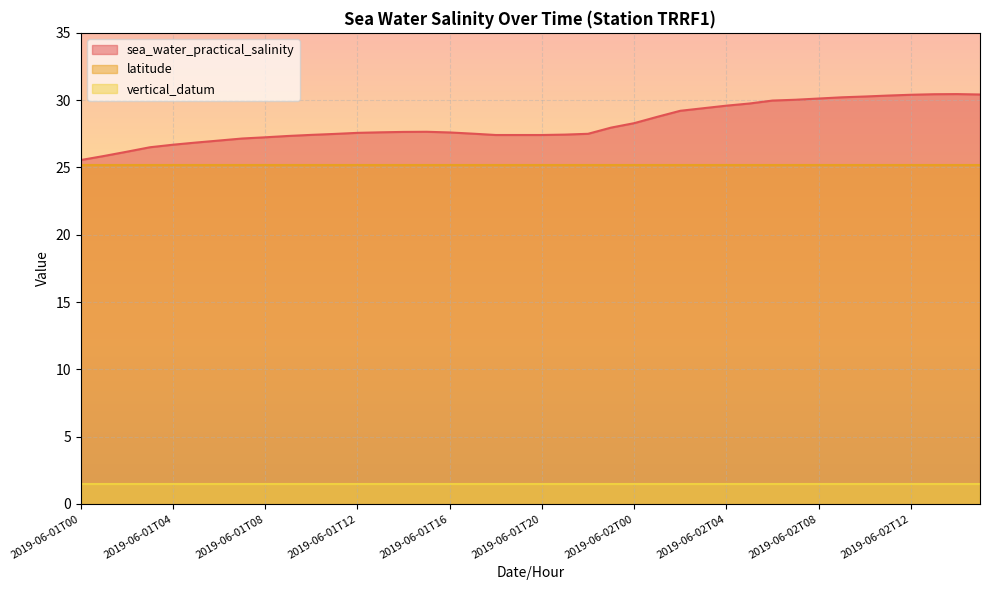

What is the difference between the maximum and minimum values in the sea_water_practical_salinity series?

4.9